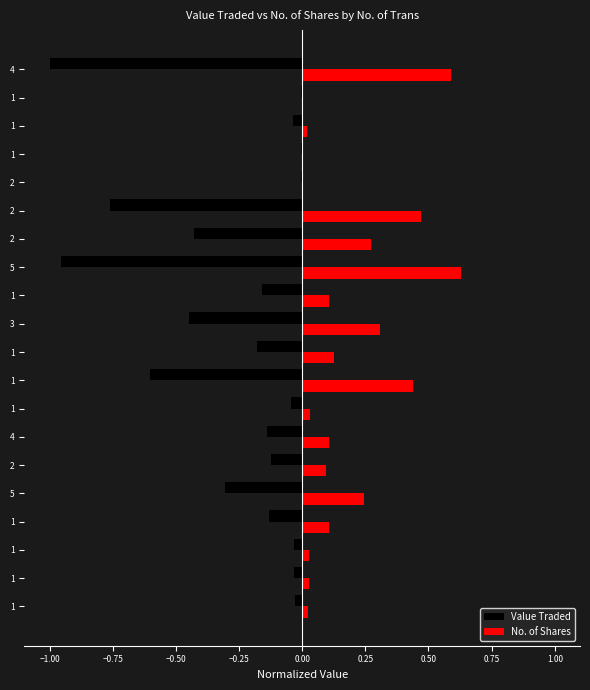

Count the number of data series in this chart.

2